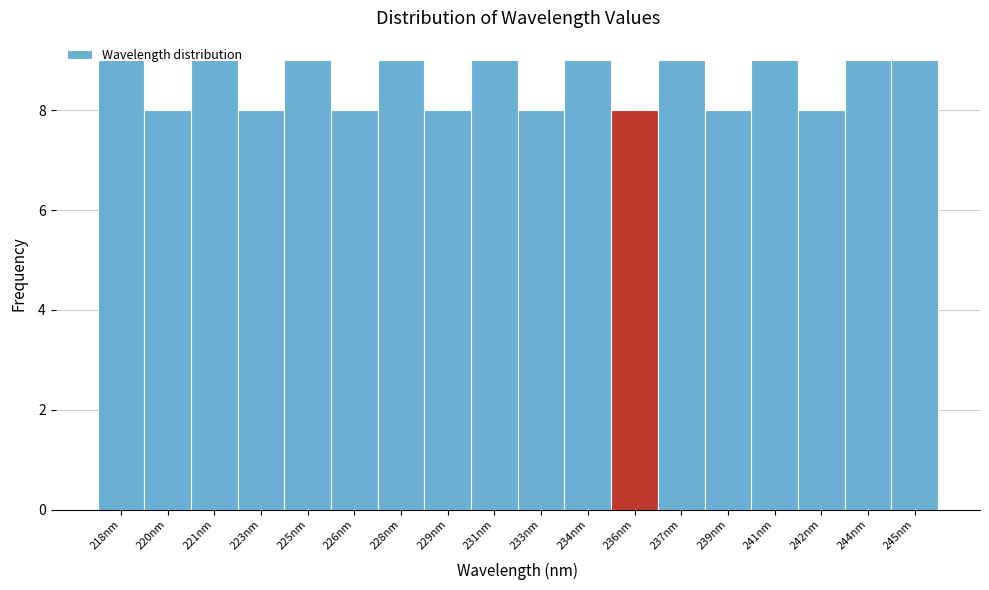

What is the sum of all values?

154